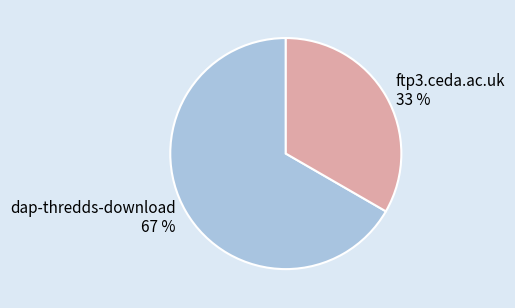

How many segments does this pie chart have?

2